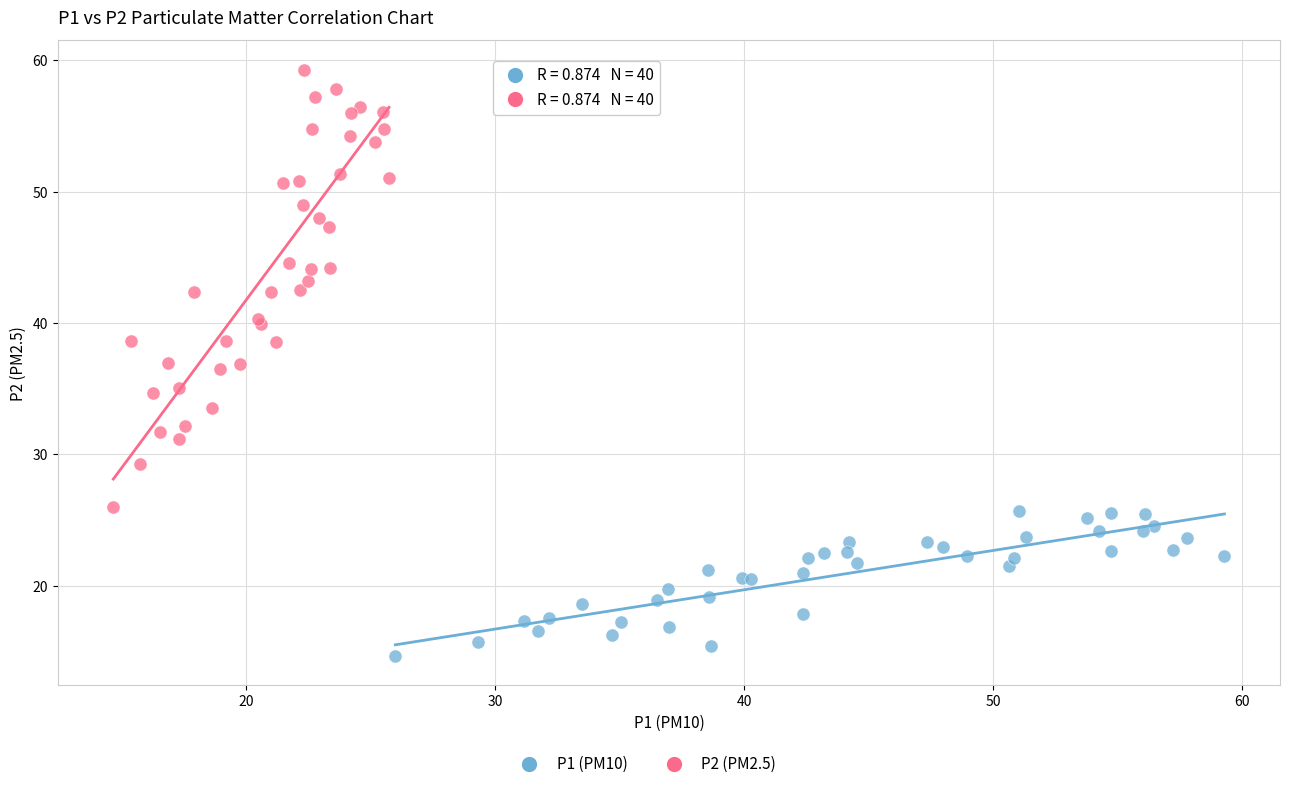

Which series reaches the maximum Y coordinate?

P2 (PM2.5)